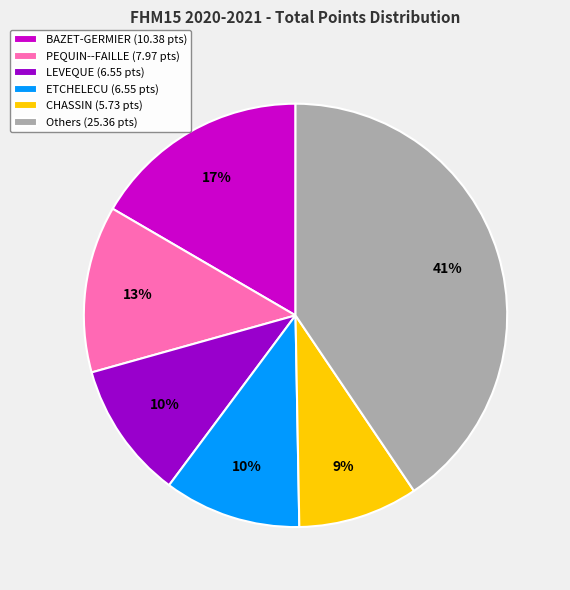

Is the sum of BAZET-GERMIER (10.38 pts) and Others (25.36 pts) greater than half?

Yes